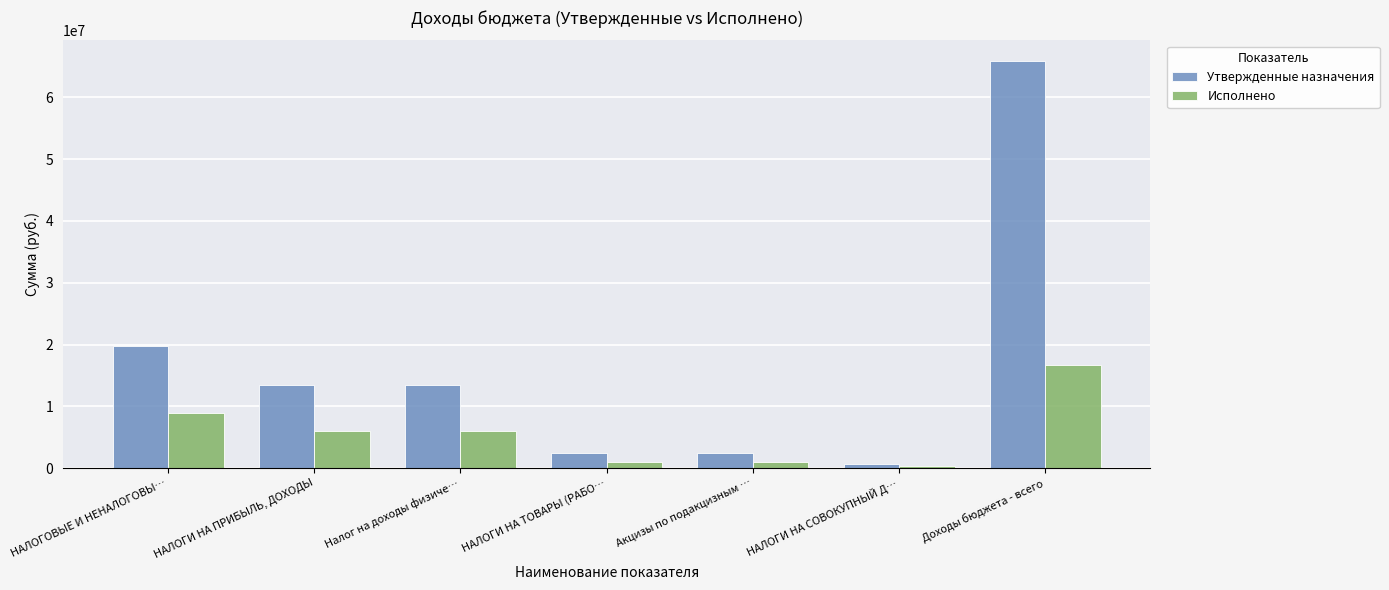

At which label does Утвержденные назначения first exceed 13521800?

НАЛОГОВЫЕ И НЕНАЛОГОВЫ…